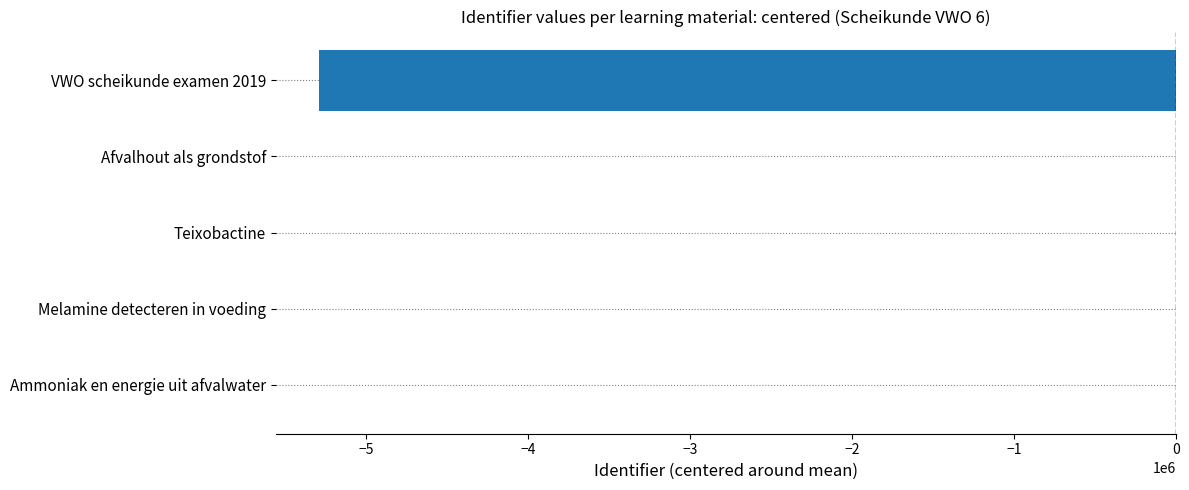

How many categories are shown in the chart?

5